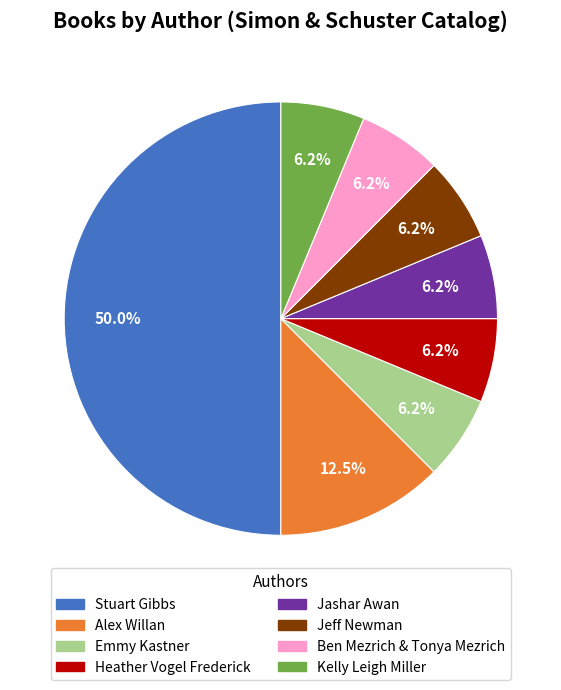

Does Jashar Awan represent more than half of the total?

No